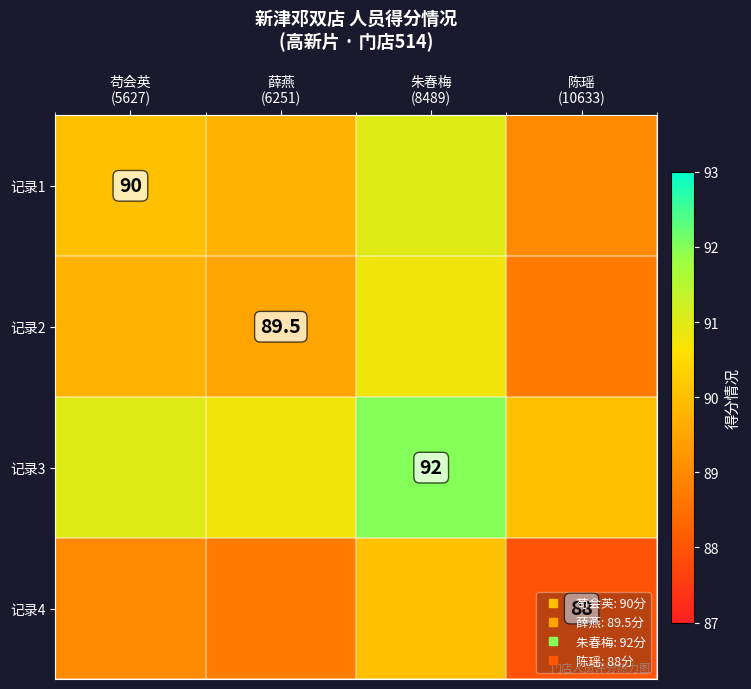

What is the total value across all series at 陈瑶
(10633)?

355.8